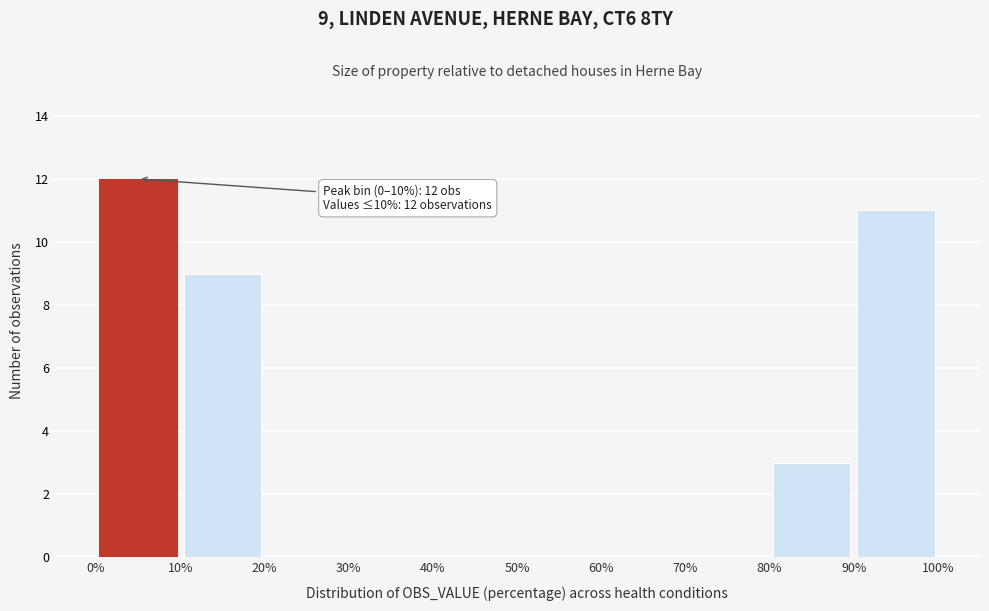

Over which range of the x-axis is the bar tallest?

0% to 10%